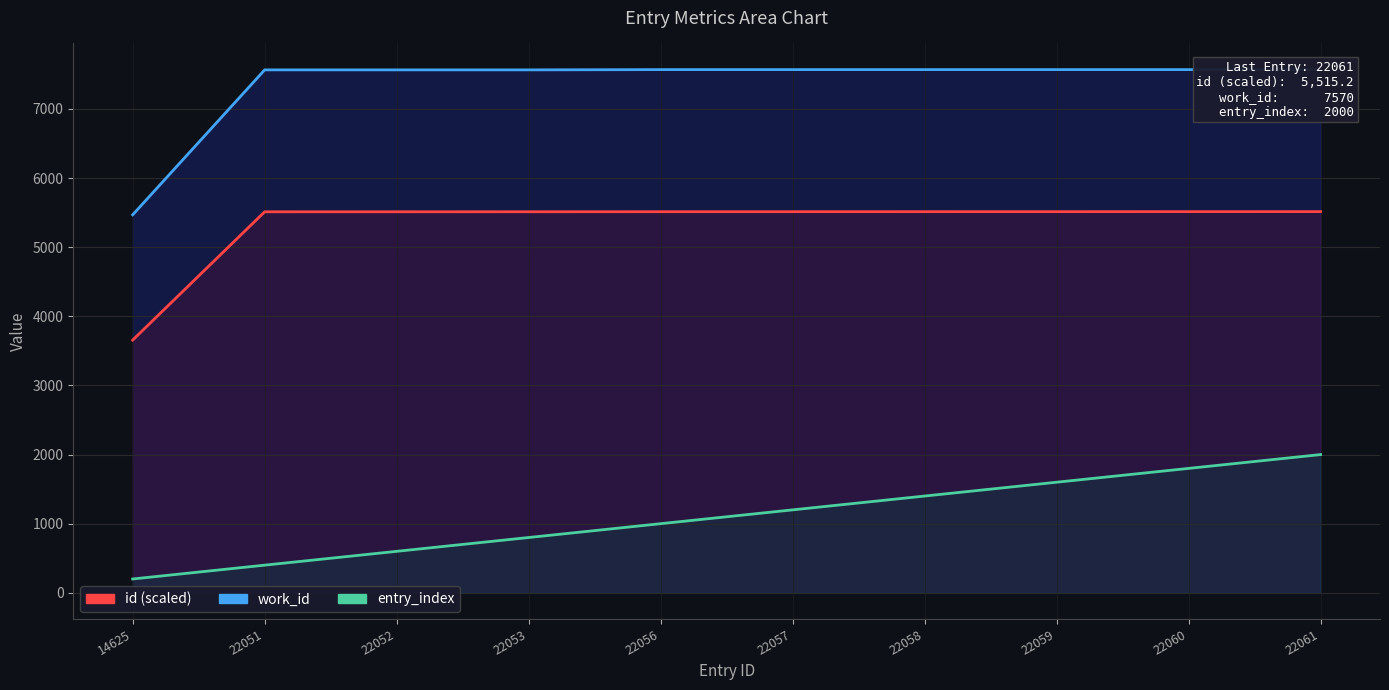

What is the average value of the work_id line series?

7358.7